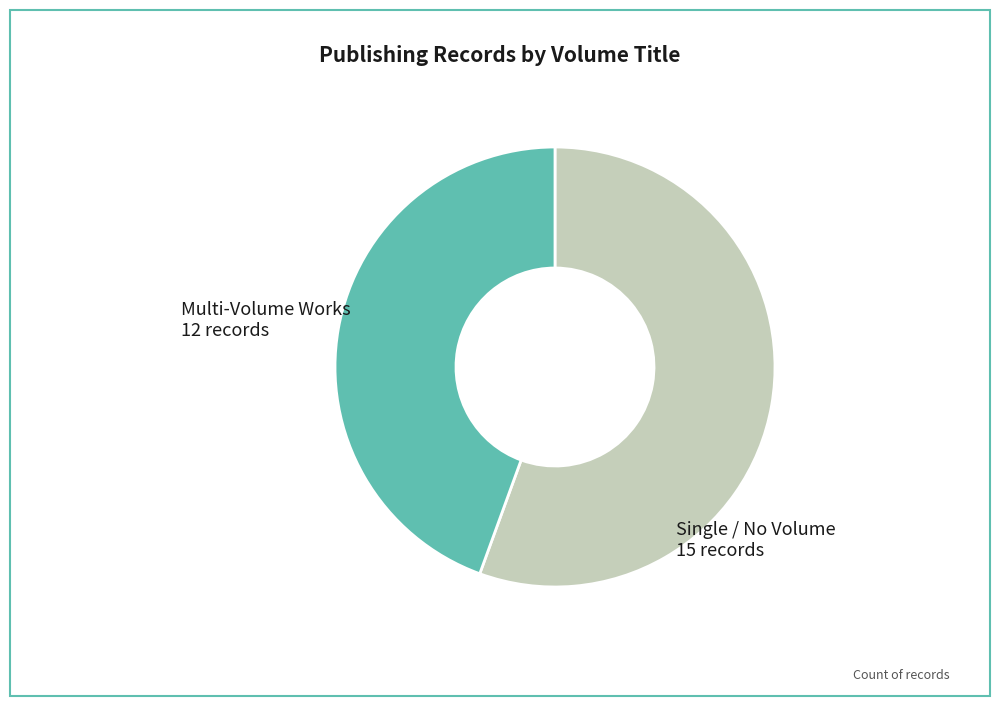

Approximately how many times larger is the value at Single / No Volume compared to Multi-Volume Works?

1.3